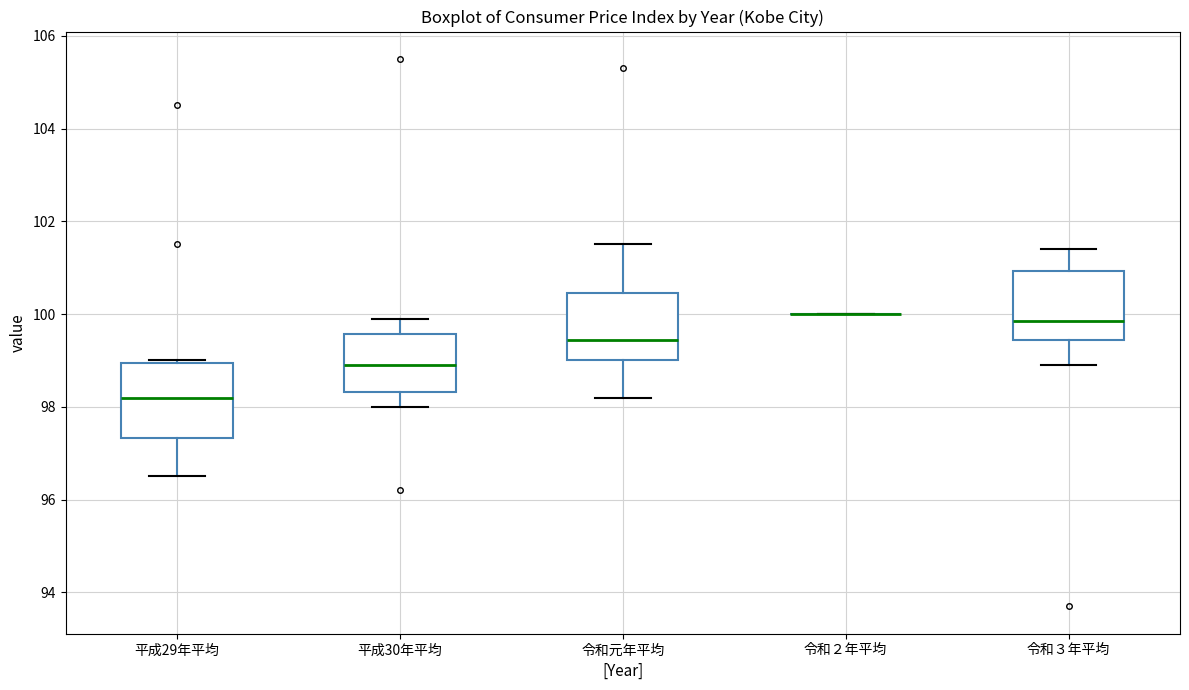

Where does the upper whisker of the box for 令和元年平均 end on the y-axis? The values are not printed on the chart, so give them approximately, as read against the axis.

101.6